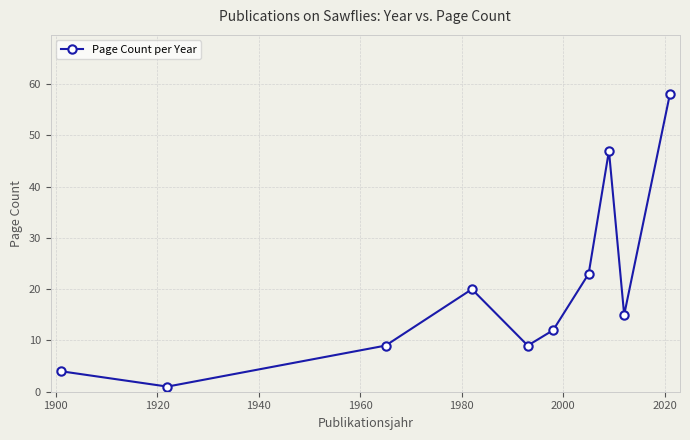

What is the sum of all values?

198